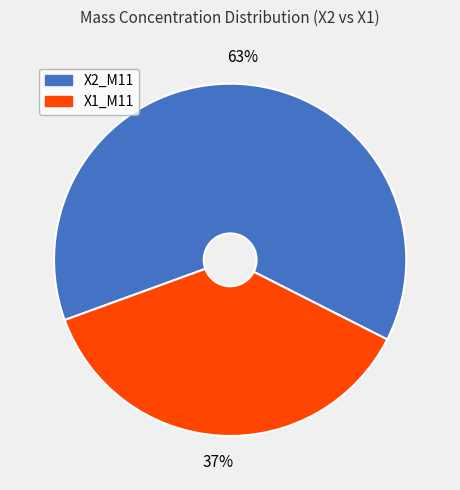

Which slice is the largest?

X2_M11